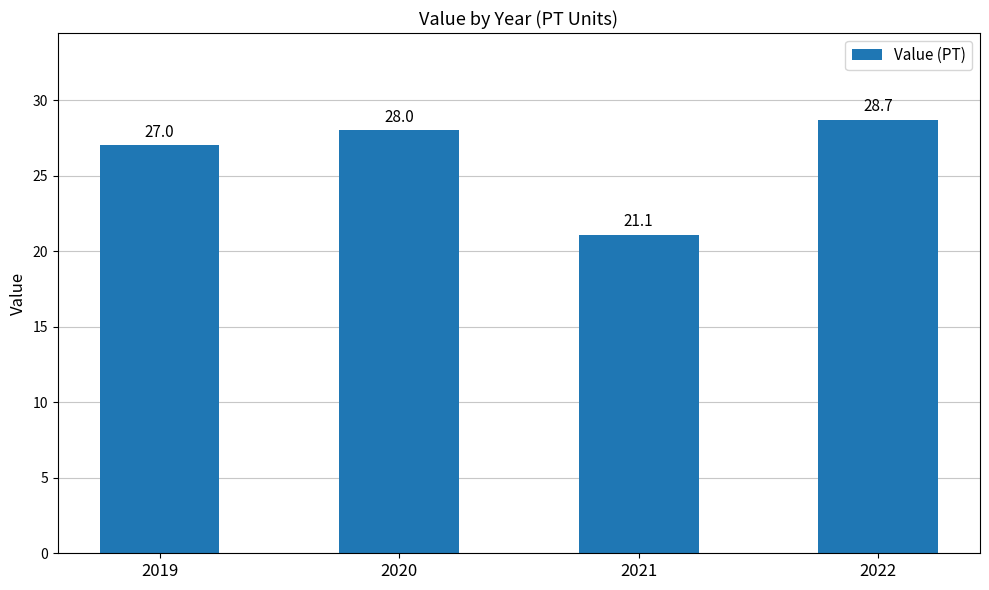

What is the sum of all values?

104.8